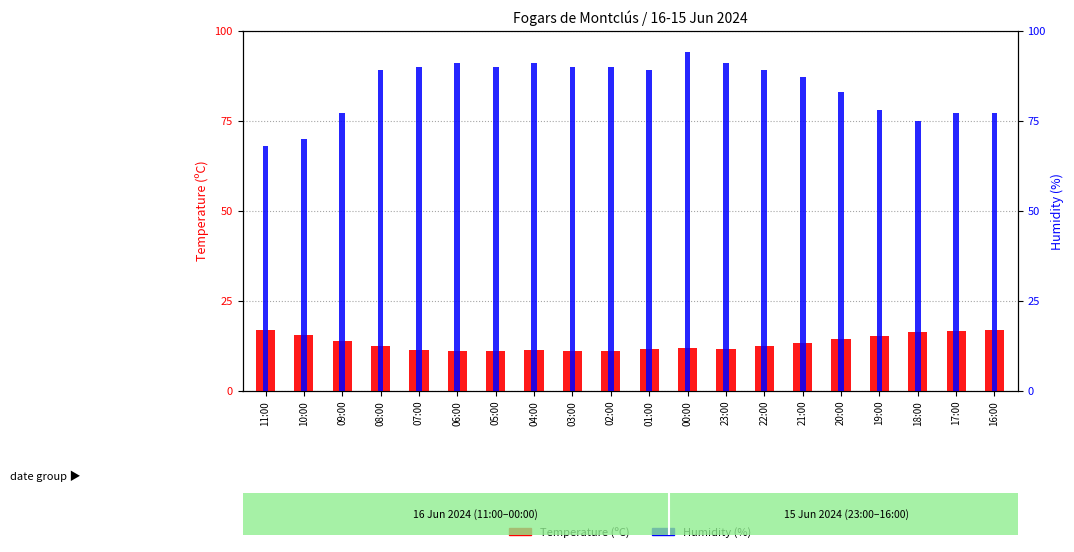

What is the average value of the Temperature (C) series?

13.3